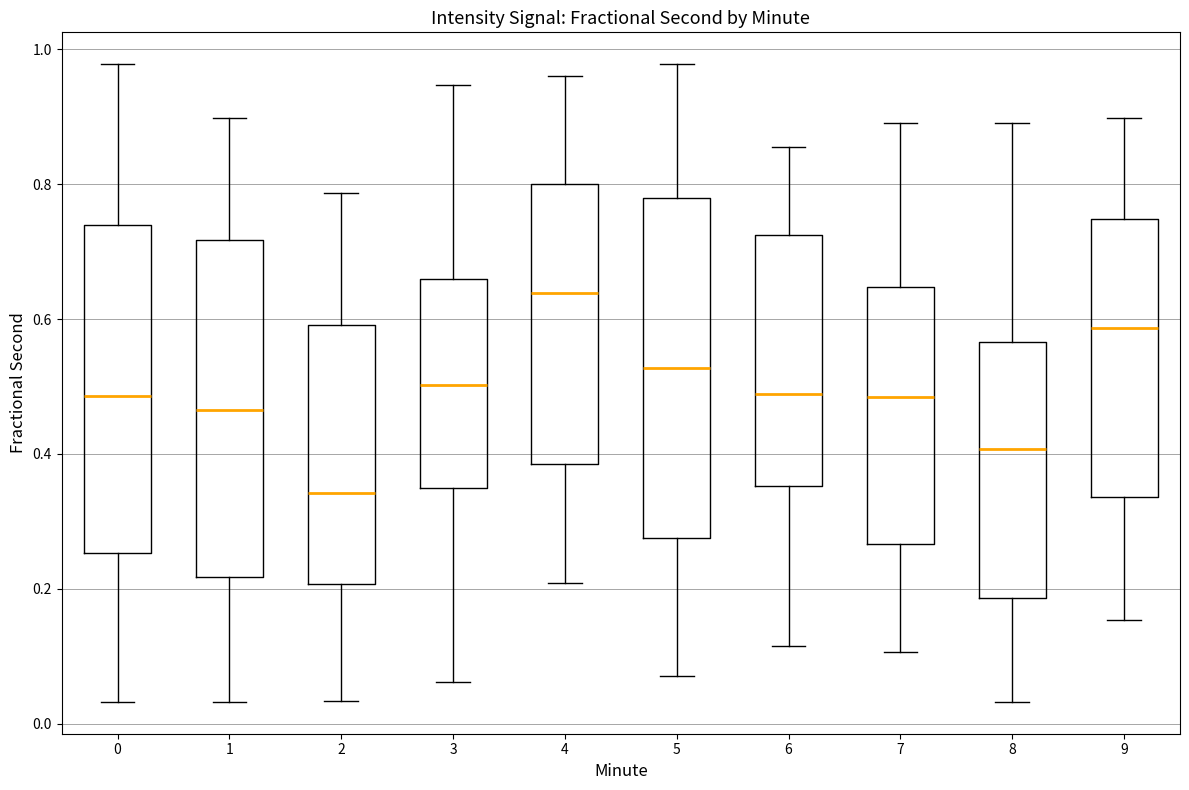

Which box's median line is the highest?

4